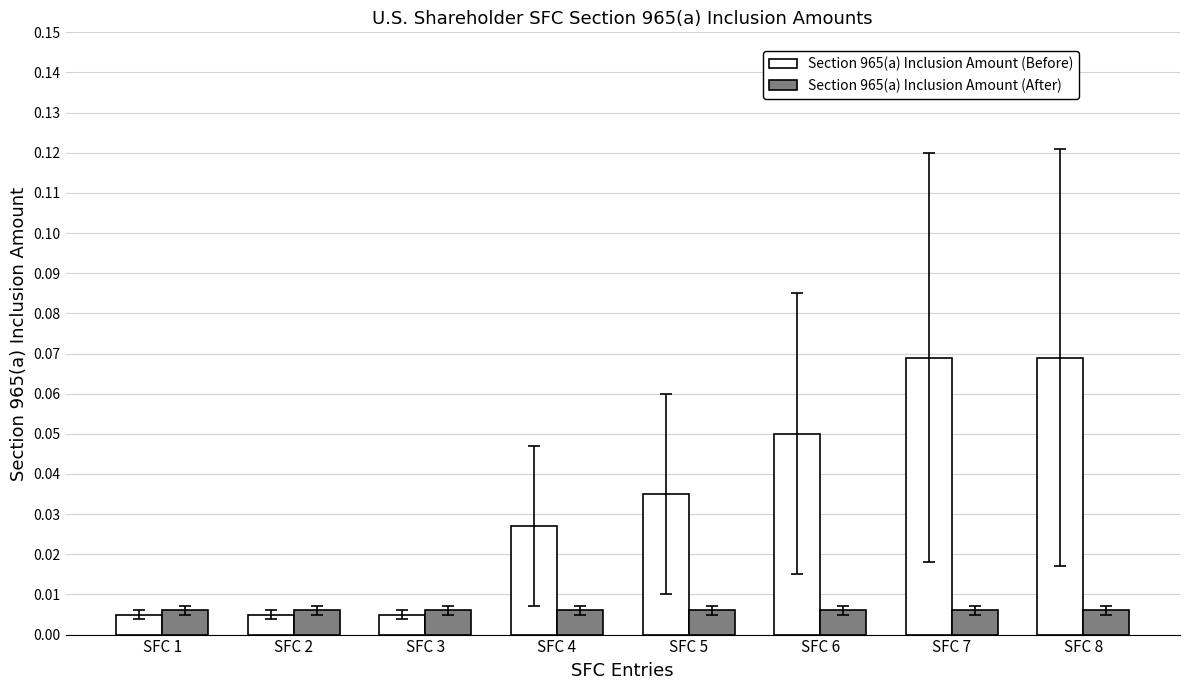

How many categories are shown in the chart?

8